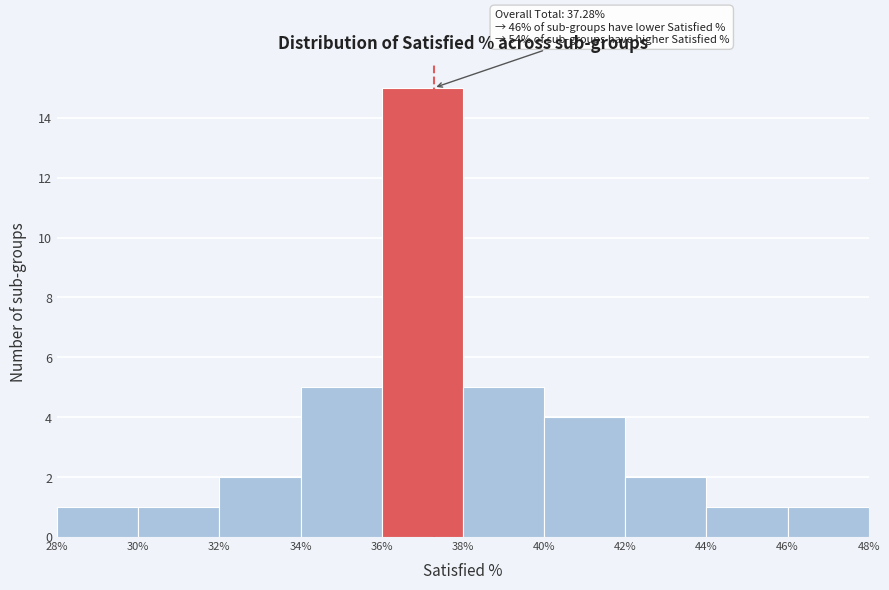

Which range on the x-axis has the tallest bar?

36% to 38%